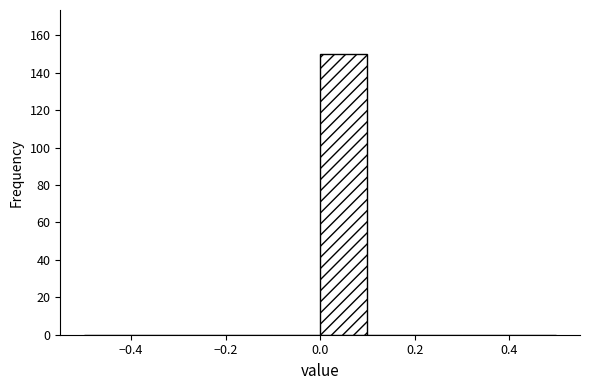

Reading left to right, list every bar in this chart as the range it spans on the x-axis followed by its height. The values are not printed on the chart, so give them approximately, as read against the axis.

-0.5 to -0.4: 0
-0.4 to -0.3: 0
-0.3 to -0.2: 0
-0.2 to -0.1: 0
-0.1 to 0.0: 0
0.0 to 0.1: 150
0.1 to 0.2: 0
0.2 to 0.3: 0
0.3 to 0.4: 0
0.4 to 0.5: 0